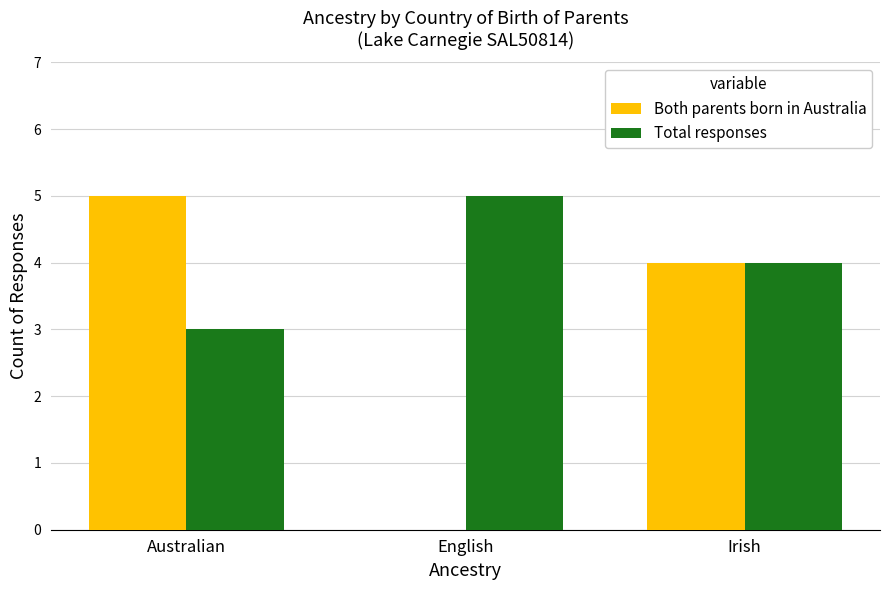

The Both parents born in Australia series shows 3 at English. True or false?

False